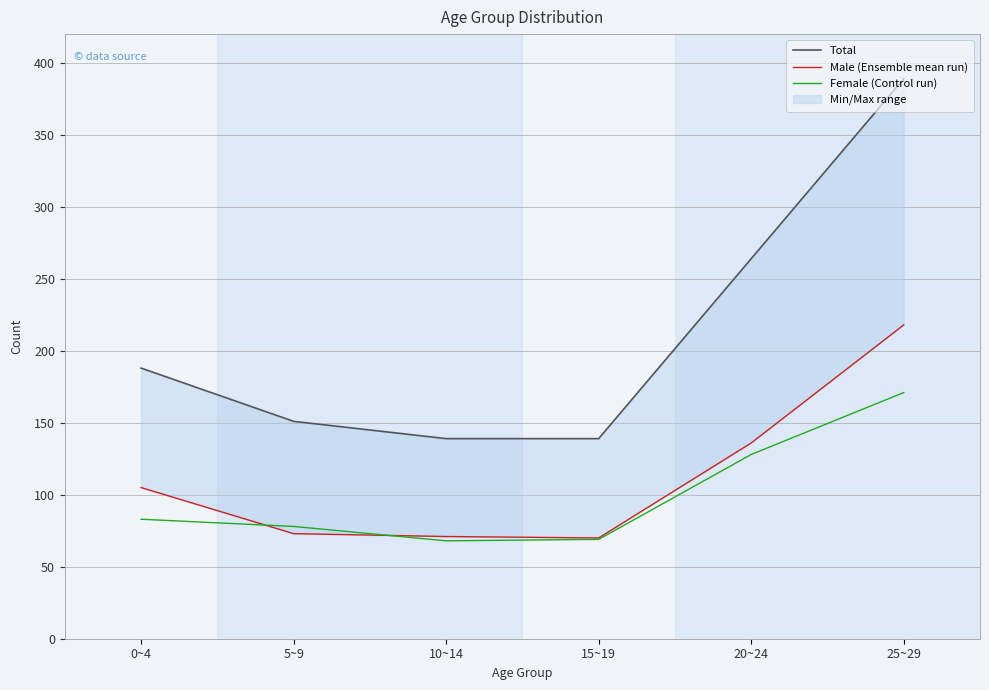

Which category has the highest value in the Total series?

25~29